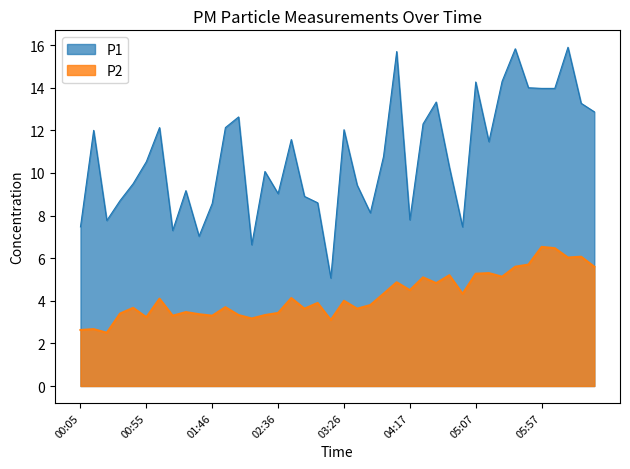

What is the approximate value of P1 at 04:47?

10.3